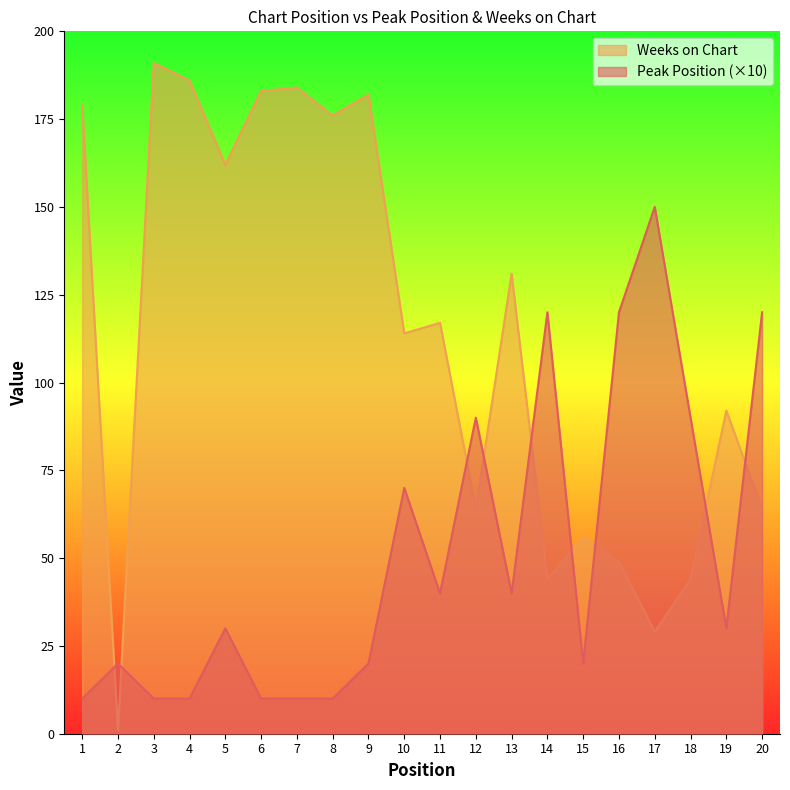

What is the smallest value displayed?

1